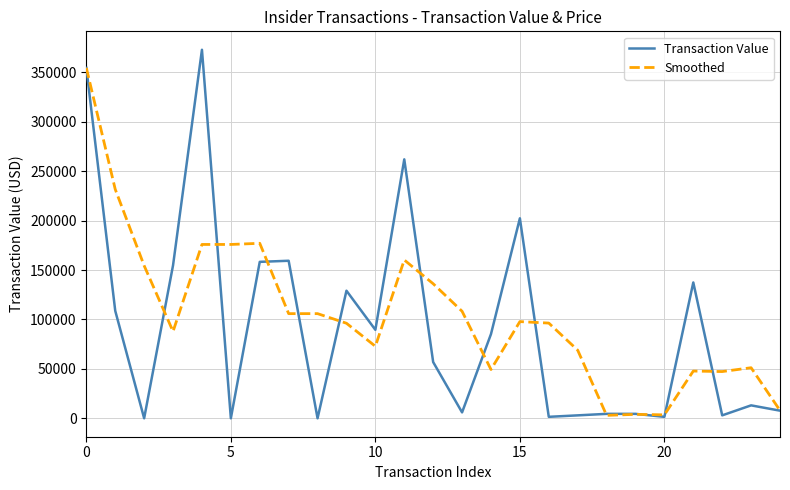

Rank the series by their maximum value, from highest to lowest.

Transaction Value, Smoothed